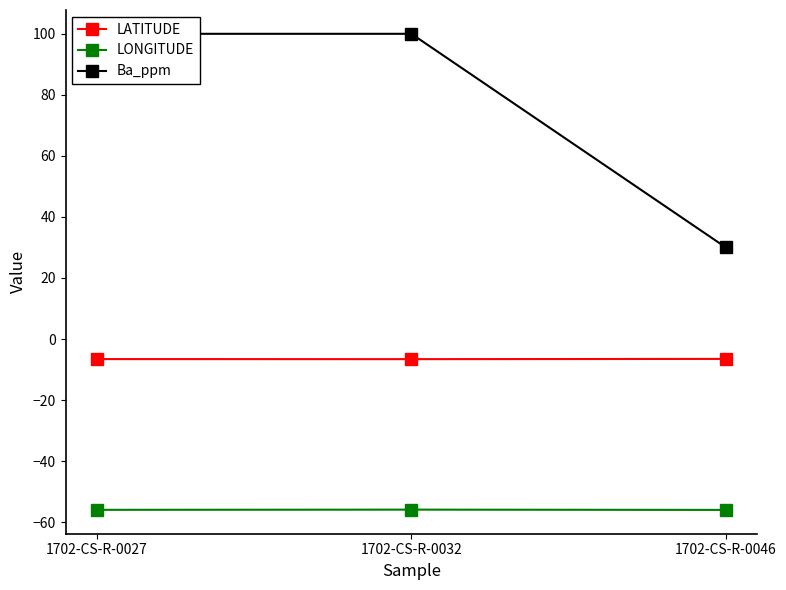

Where is LATITUDE nearest to the value -6?

1702-CS-R-0046